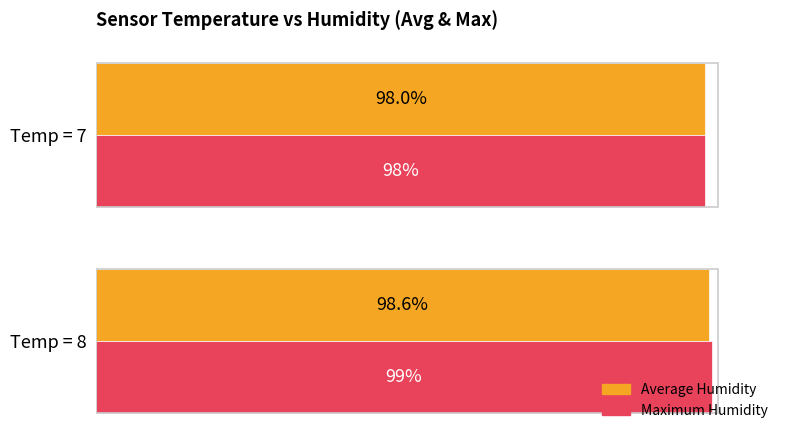

Rank the series by their maximum value, from lowest to highest.

Average Humidity, Maximum Humidity